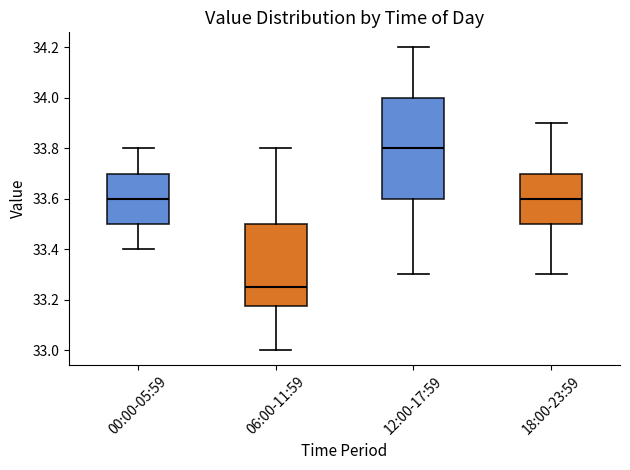

Comparing the boxes themselves (not the whiskers), which one is the tallest?

12:00-17:59